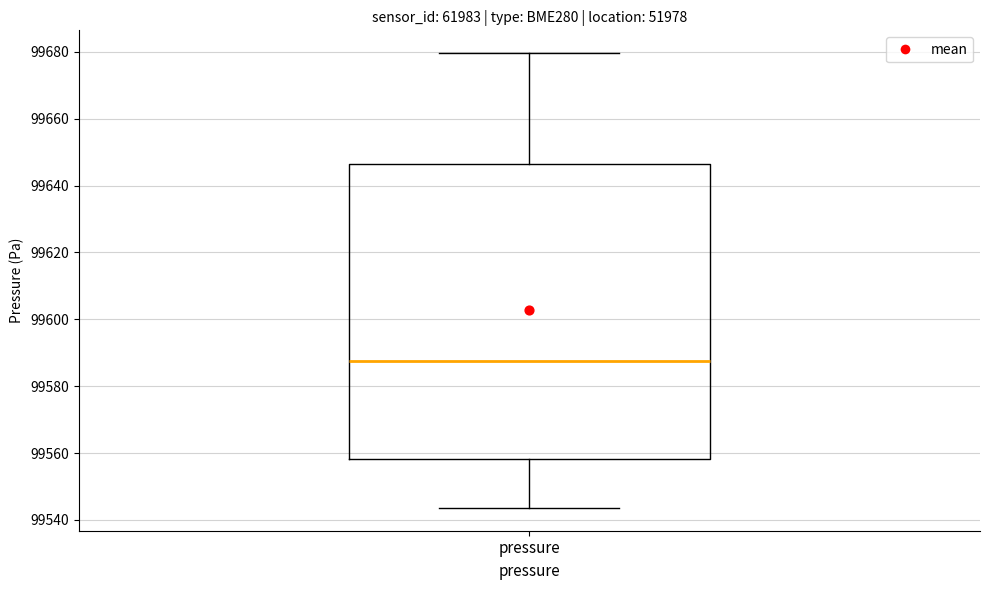

Transcribe this box plot: give where the median line is, the range the box spans, and where the two whiskers end, as read against the y-axis. The values are not printed on the chart, so give them approximately, as read against the axis.

median 99588, box 99558 to 99646, whiskers 99544 to 99680